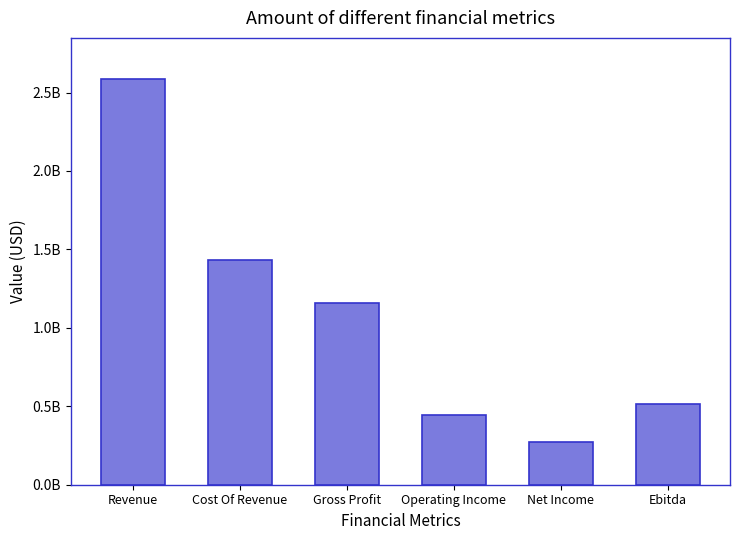

How many values are below 1157765000?

3